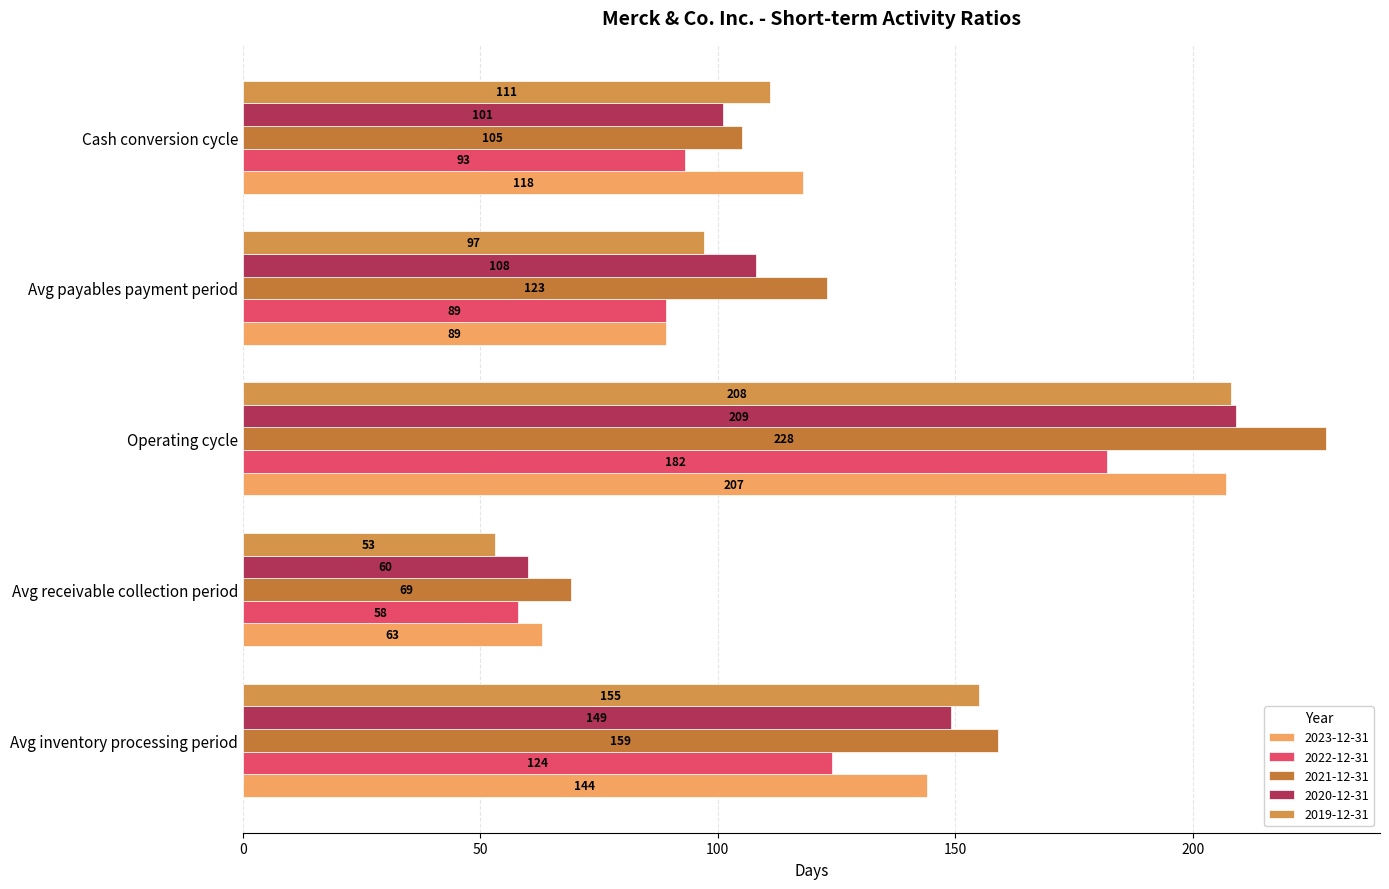

What is the sum of all 2023-12-31 values?

621